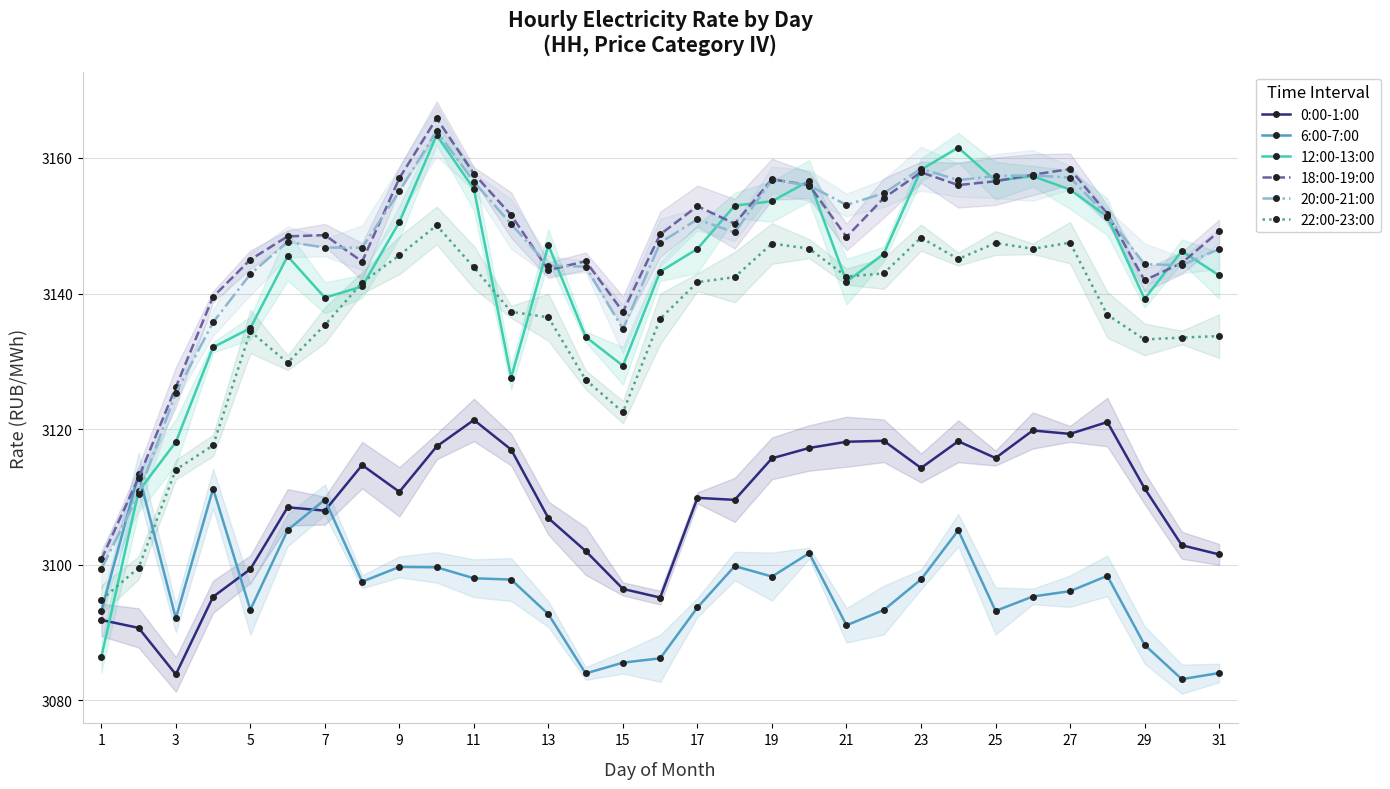

Which series has the widest spread of values?

12:00-13:00